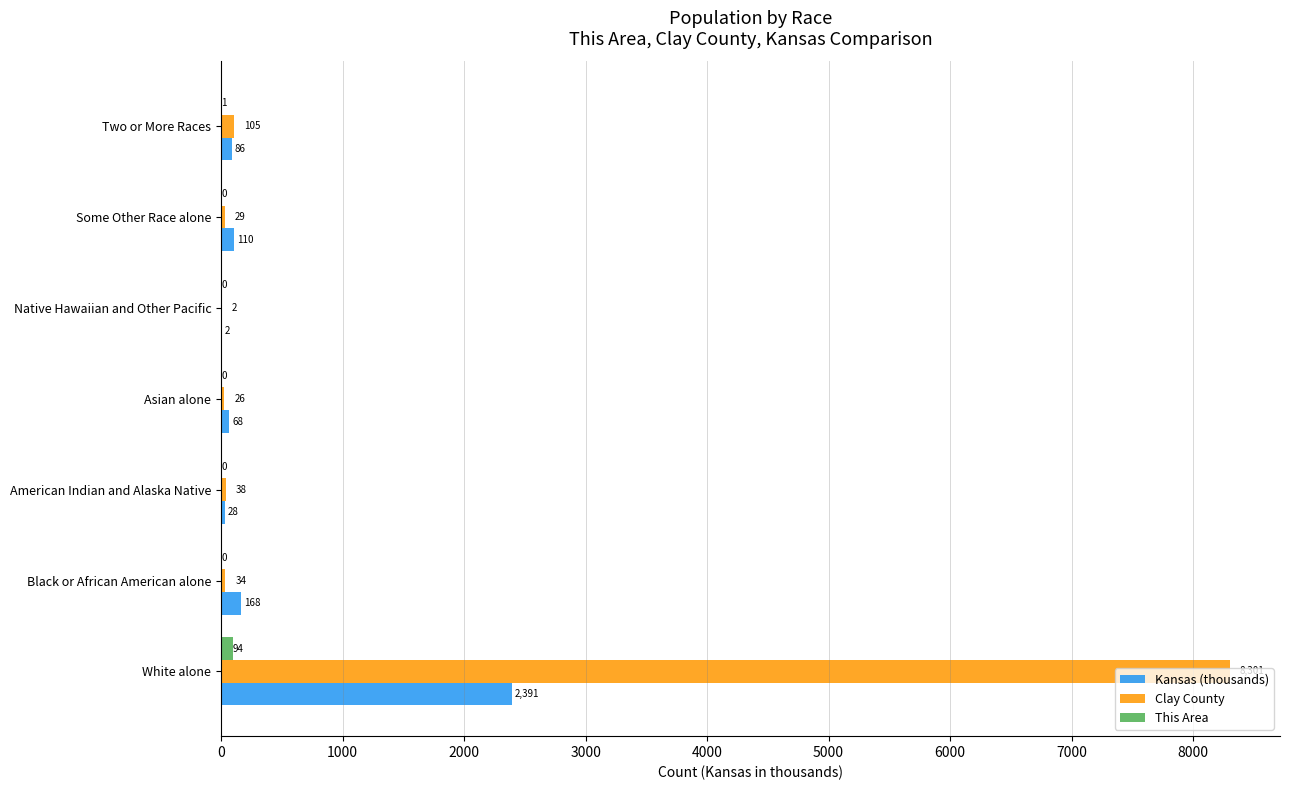

What is the sum of the Kansas (thousands) values at American Indian and Alaska Native and Black or African American alone?

196.0